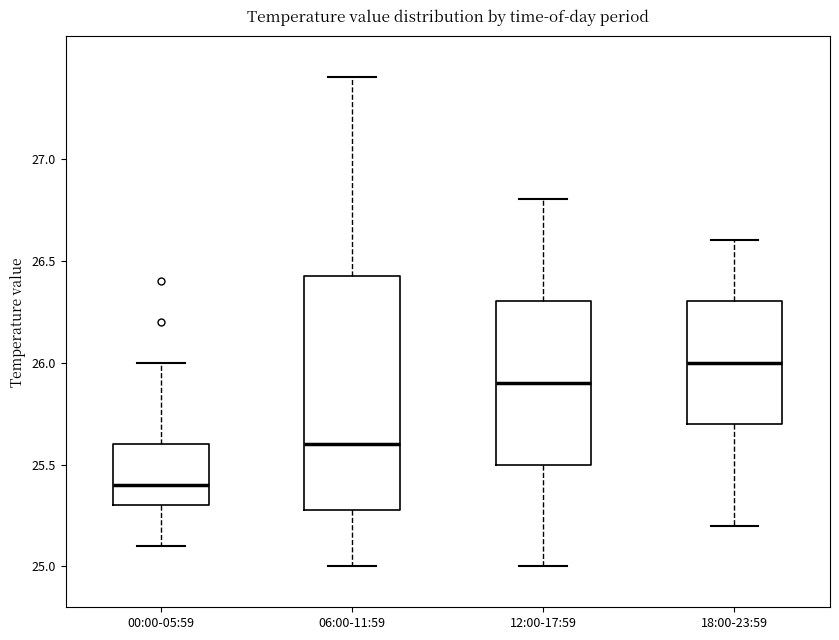

Which box's median line is the lowest?

00:00-05:59